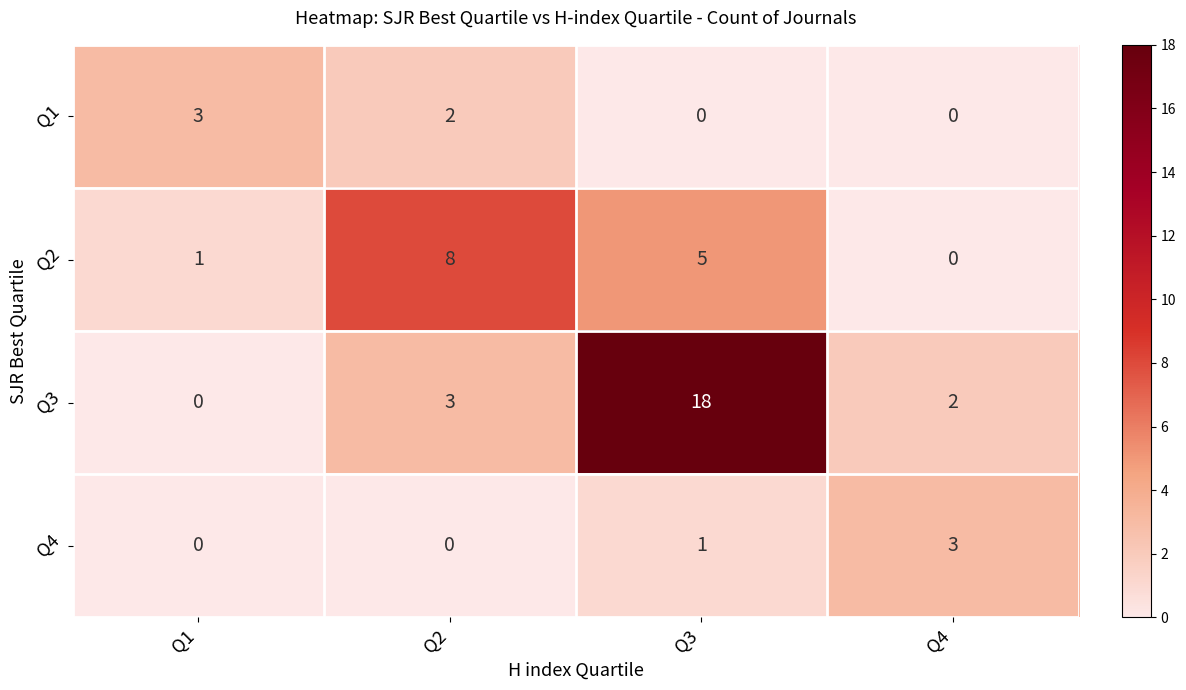

At how many categories does at least one series exceed 9?

1